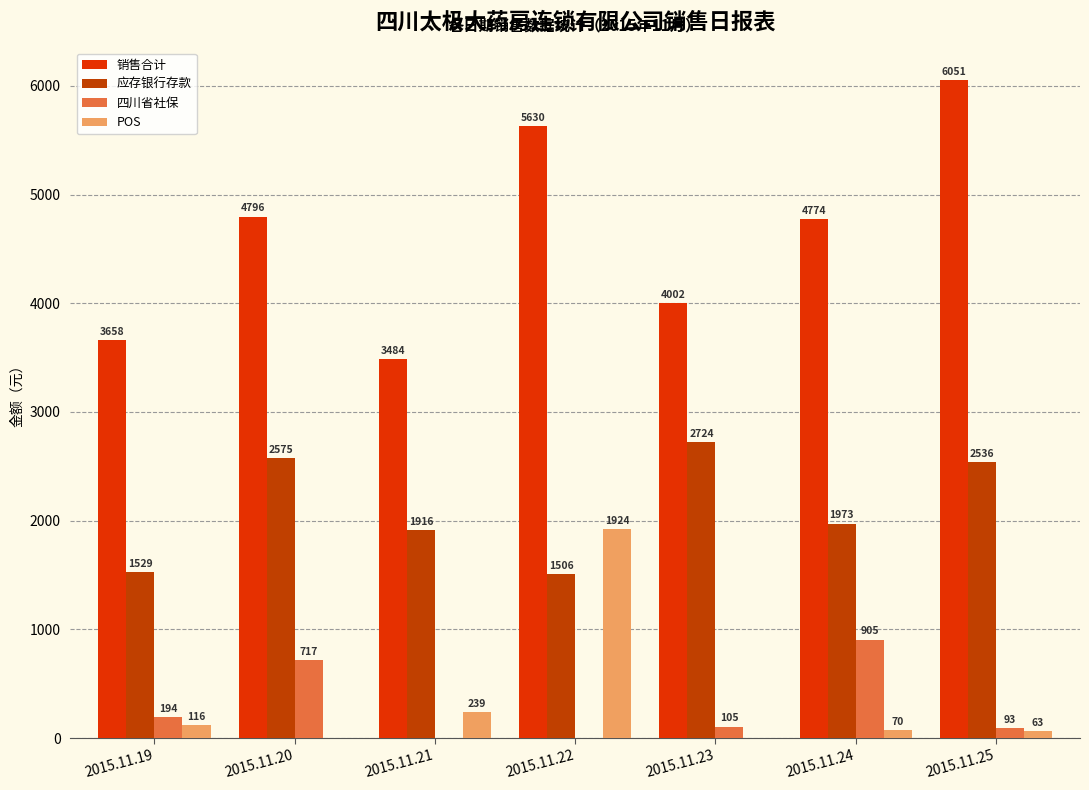

What is the sum of the POS values at 2015.11.24 and 2015.11.25?

132.8